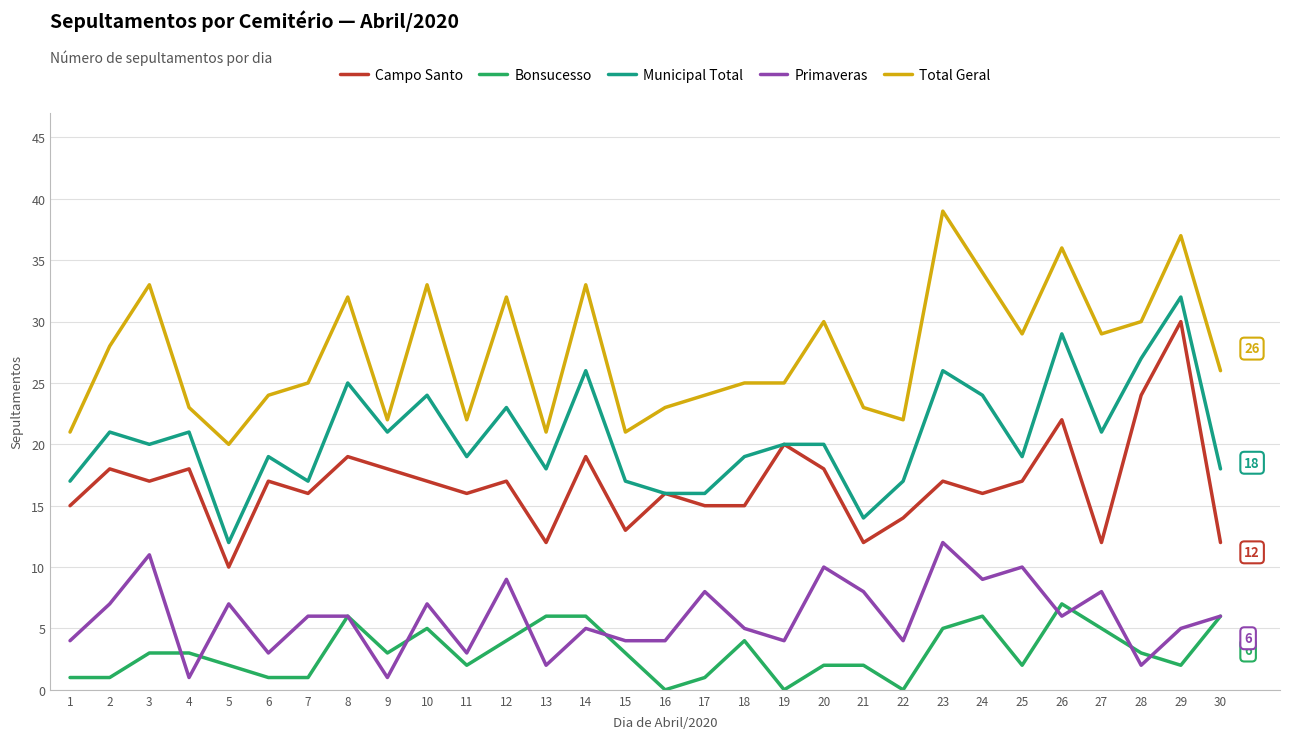

Which series has the largest total across all categories?

Total Geral